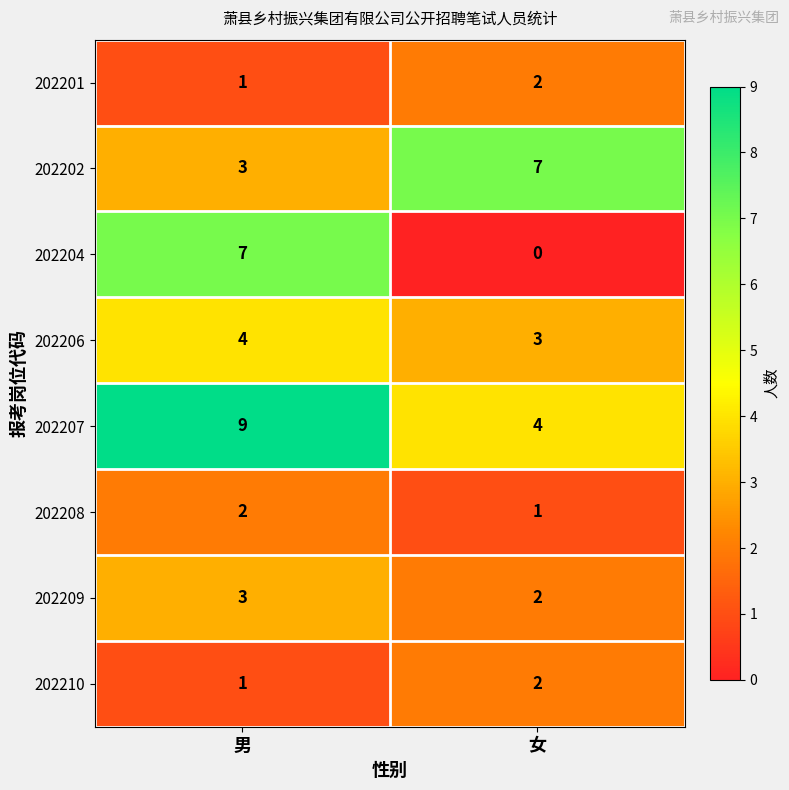

What is the sum of all 202206 values?

7